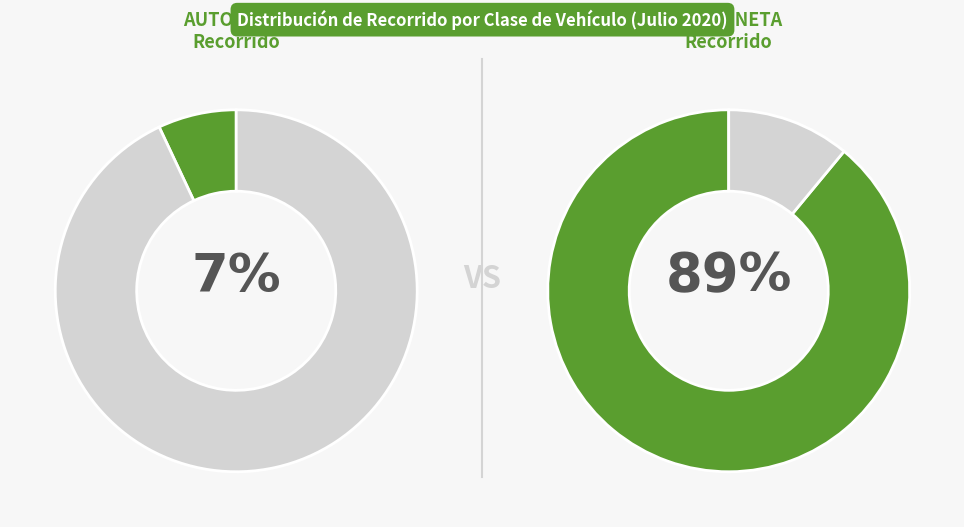

To the nearest percent, what percentage of the pie is CAMIONETA?

89%